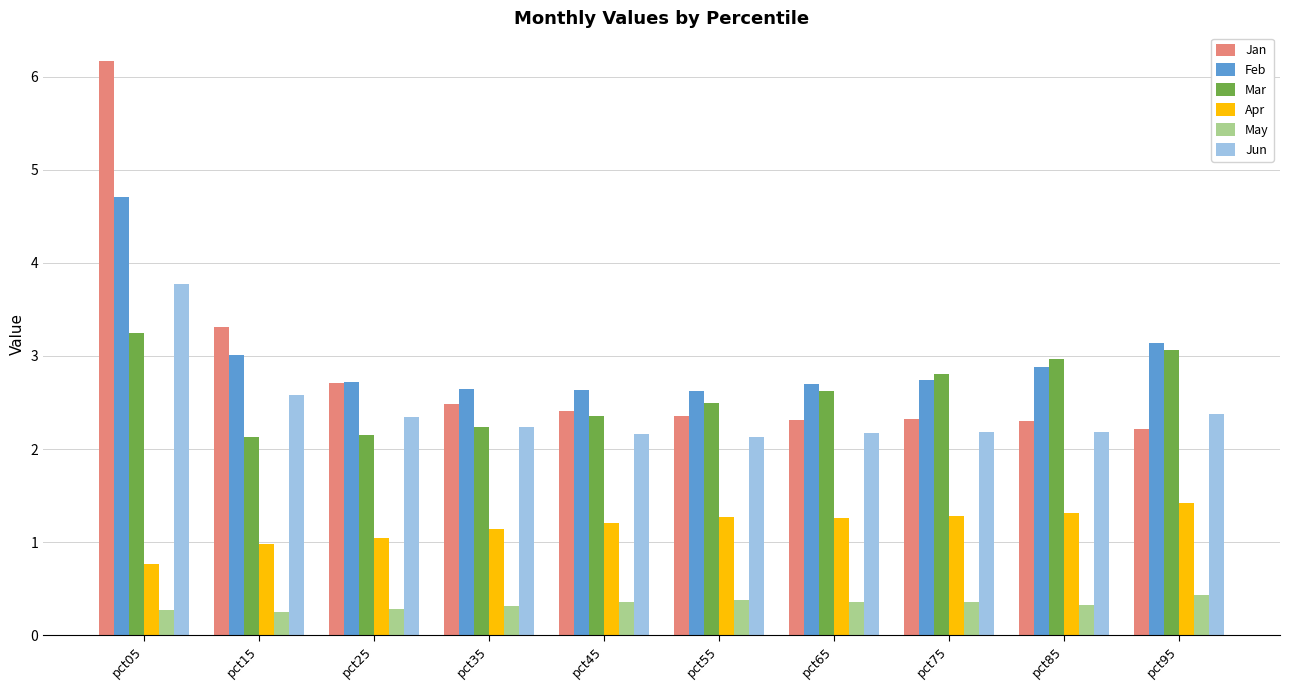

Between pct05 and pct35, which series saw the biggest shift?

Jan